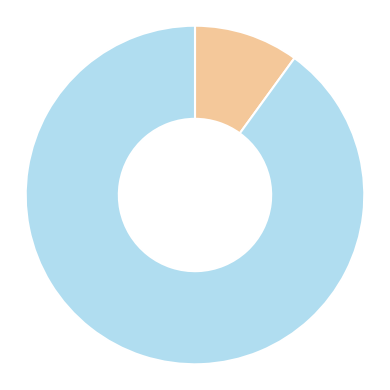

Does any single category account for the majority?

Yes